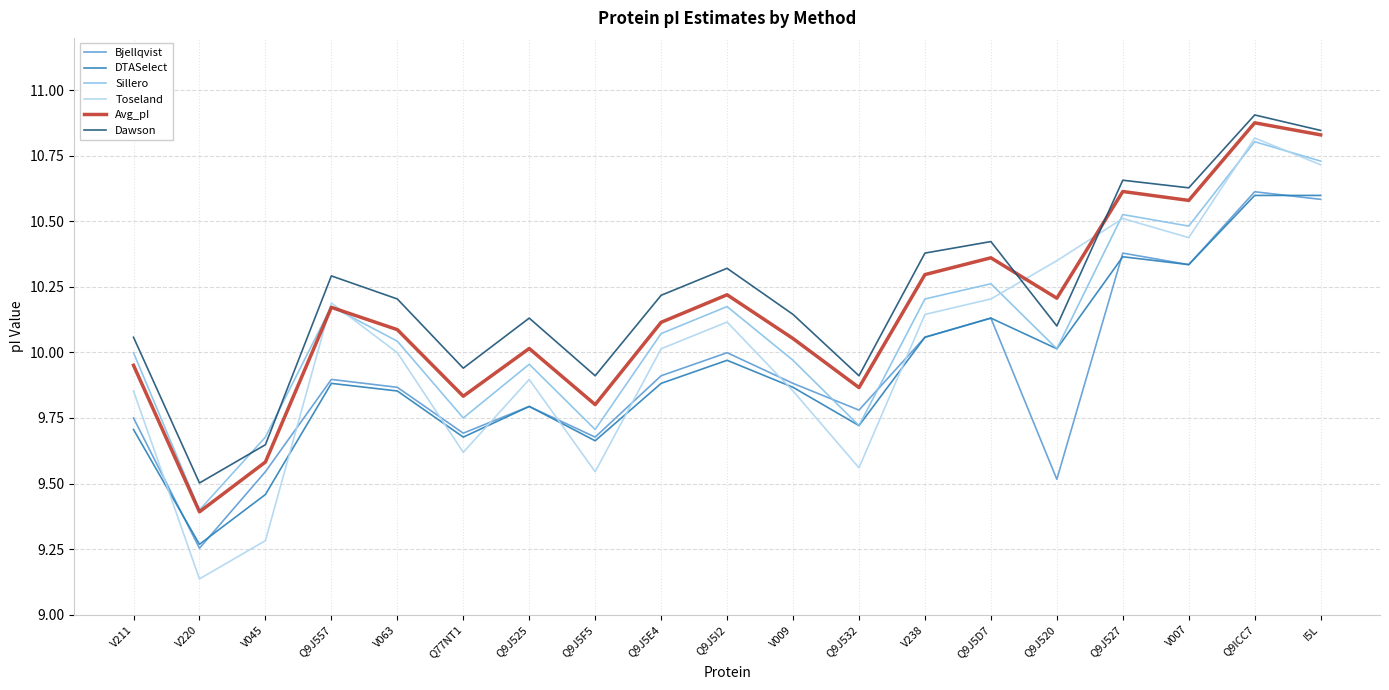

Between which two adjacent categories do Dawson and Toseland first intersect?

Q9J5D7 and Q9J520